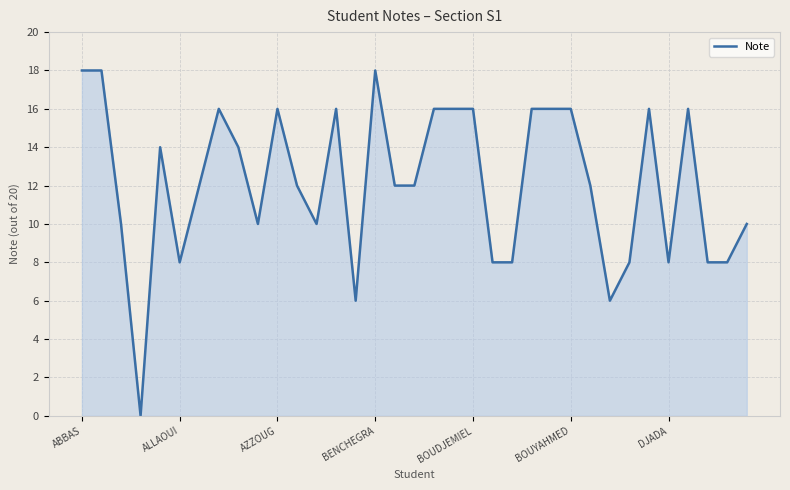

How many series are shown in this chart?

1